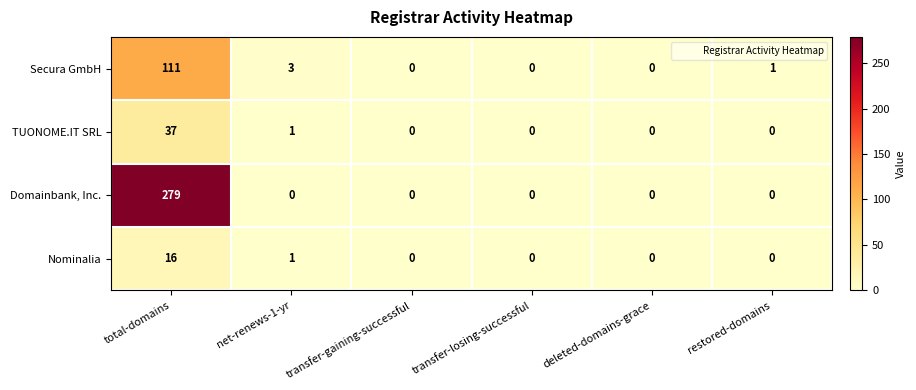

What is the maximum value shown in the chart?

279